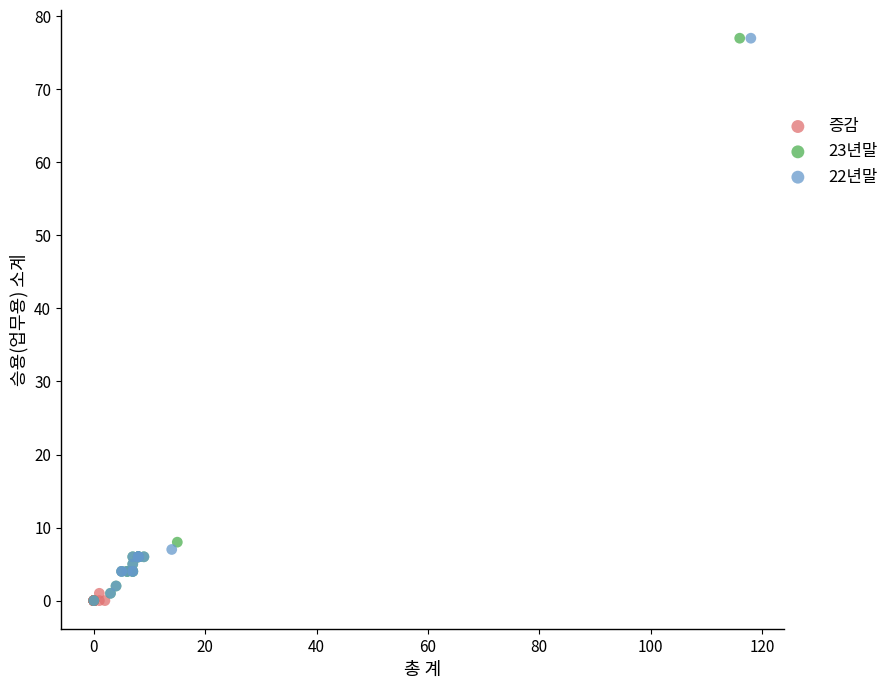

What are all the series names shown in the legend?

증감, 23년말, 22년말